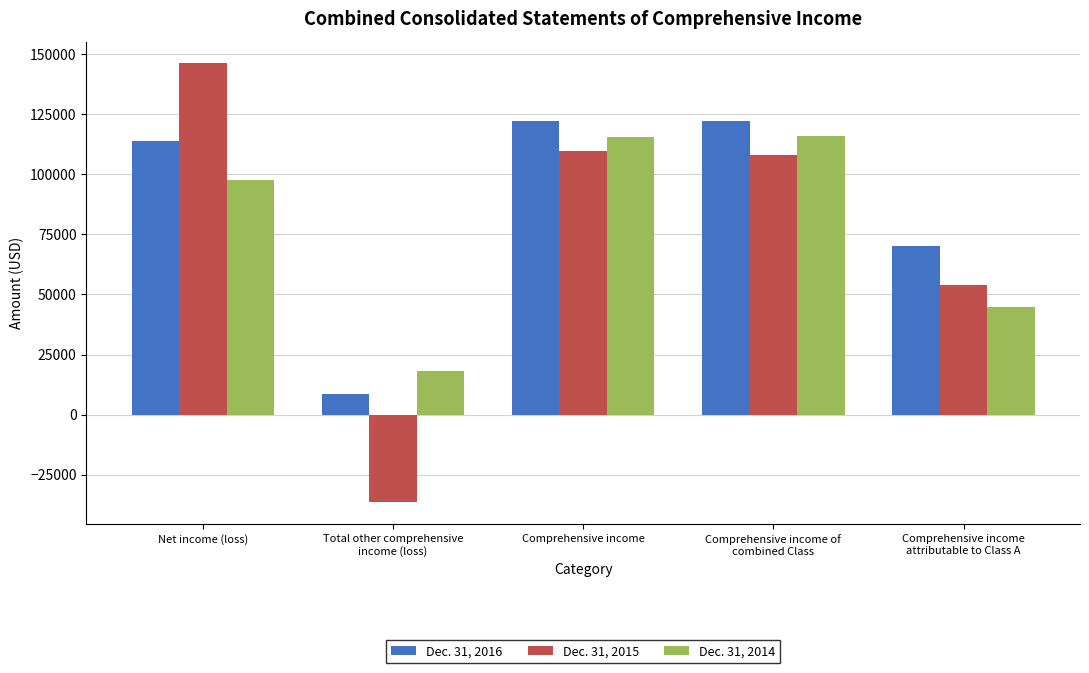

Are the bars horizontal?

No